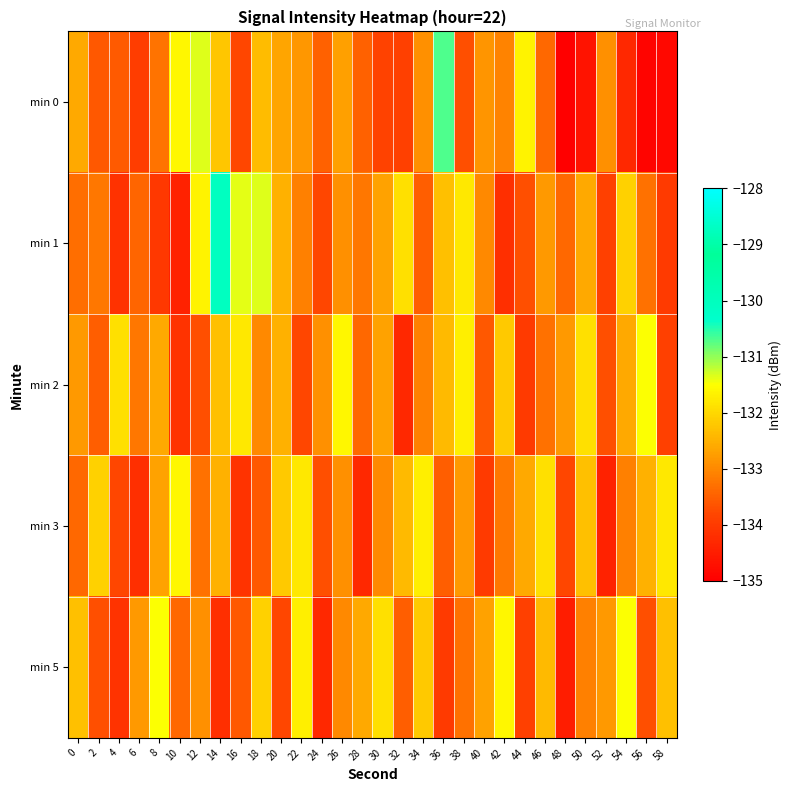

Which has a higher value, 22 or 56?

22